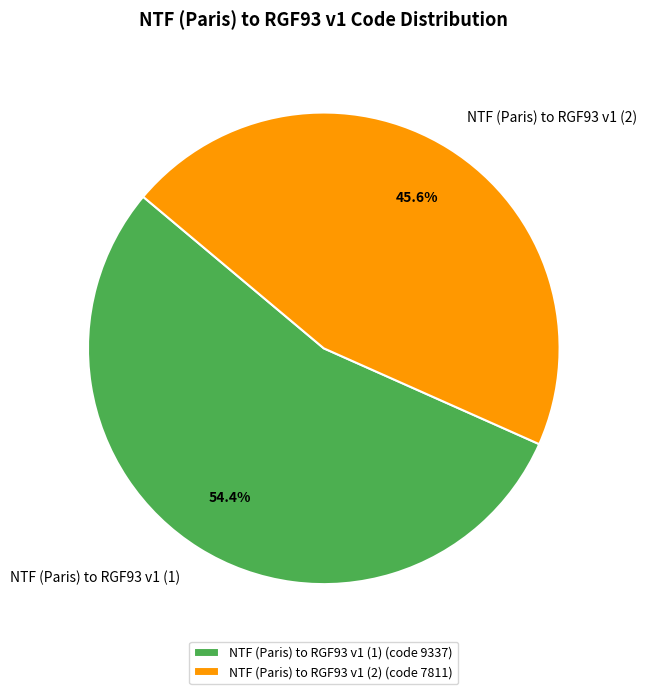

Rank the categories by value from lowest to highest.

NTF (Paris) to RGF93 v1 (2), NTF (Paris) to RGF93 v1 (1)